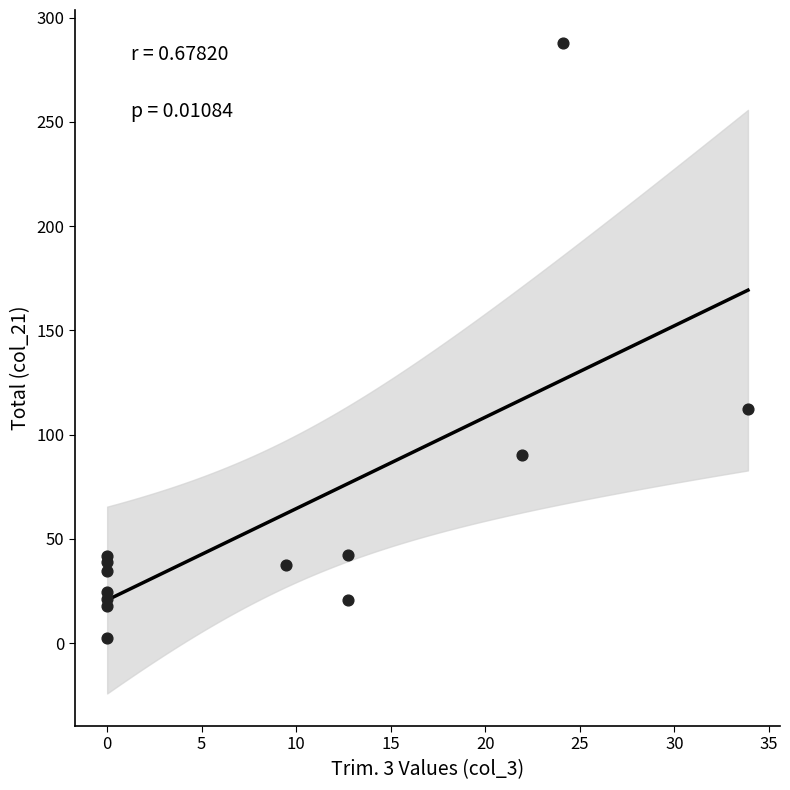

What Y value in the scatter plot is closest to 145?

112.4